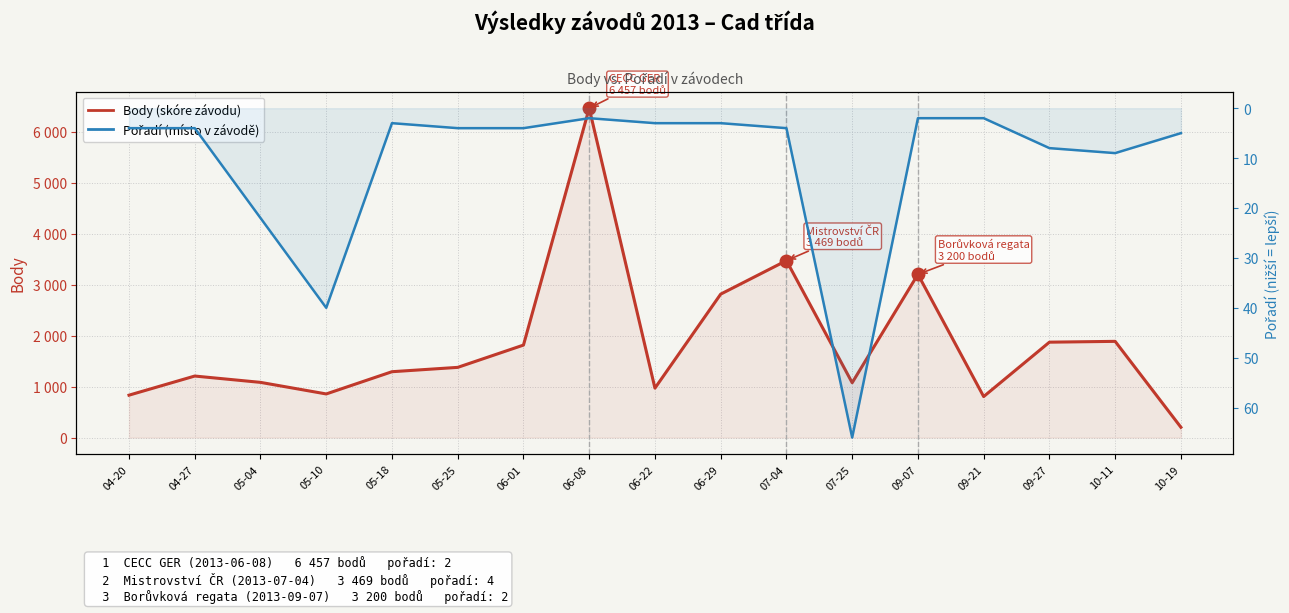

What is the sum of all Pořadí (místo v závodě) values?

185